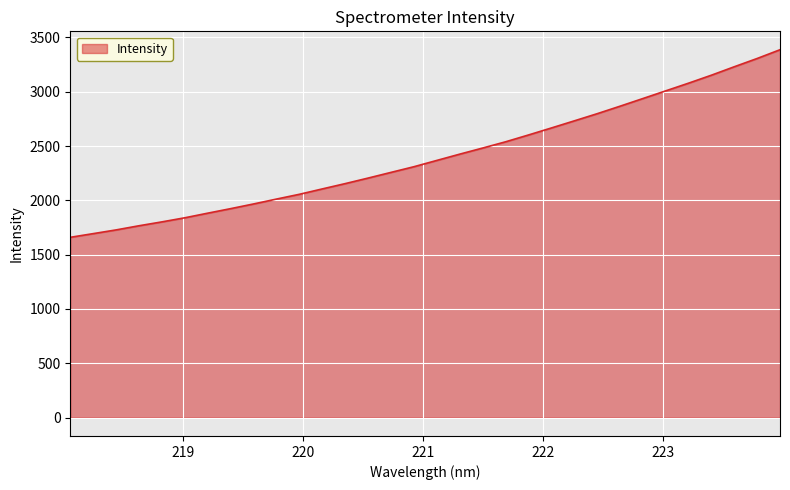

Reading left to right, extract all data points from this chart.

1659.7	1693.6	1727.9	1766.1	1801.8	1839.6	1882.1	1923.7	1966.9	2011.8	2055.9	2105.3	2154.2	2205.2	2257.5	2309.6	2367.6	2425.4	2481.5	2538.8	2601.6	2666.1	2731.4	2797.3	2866.4	2937.0	3007.9	3078.9	3152.3	3230.0	3306.1	3386.7